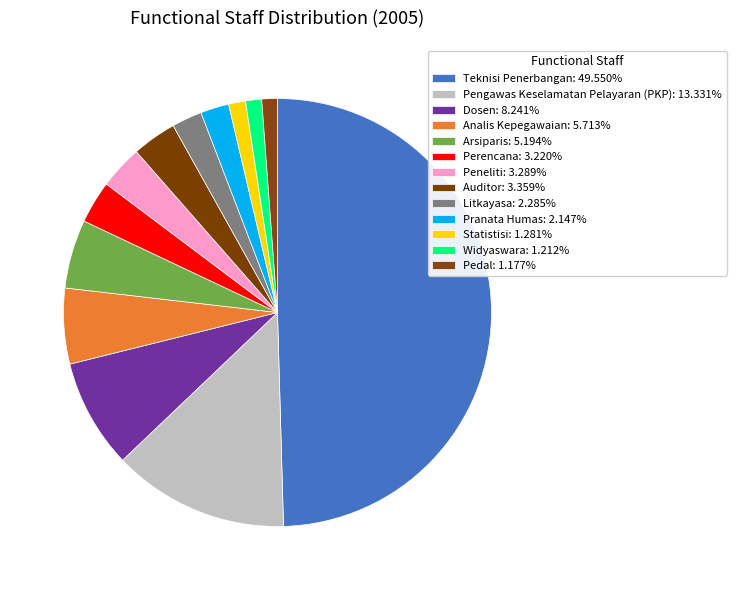

What percentage is NOT represented by Pedal?

98.8%